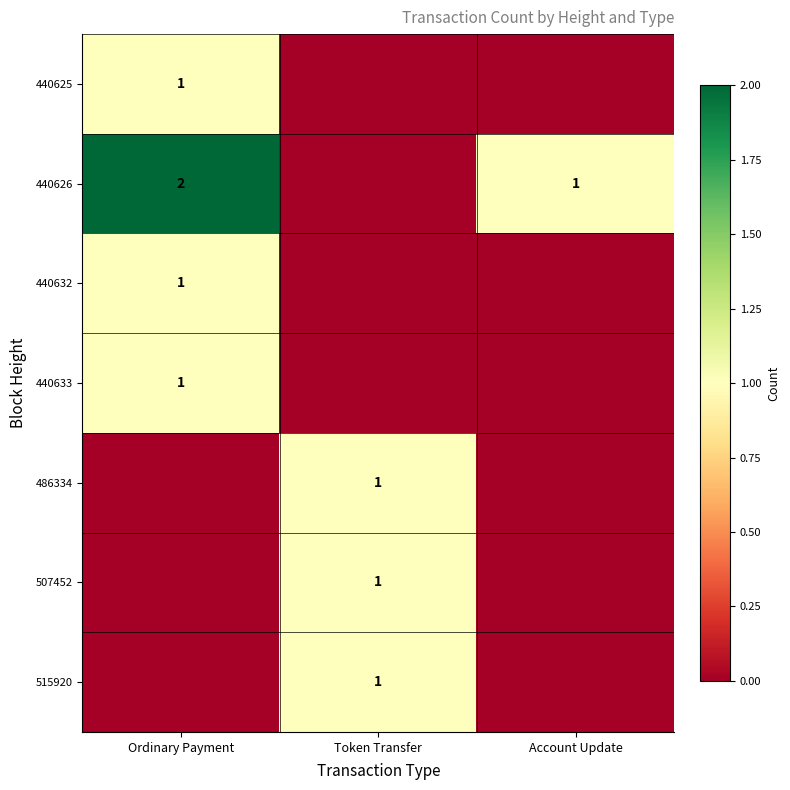

True or false: 440625 has a value of 2 at Ordinary Payment.

False